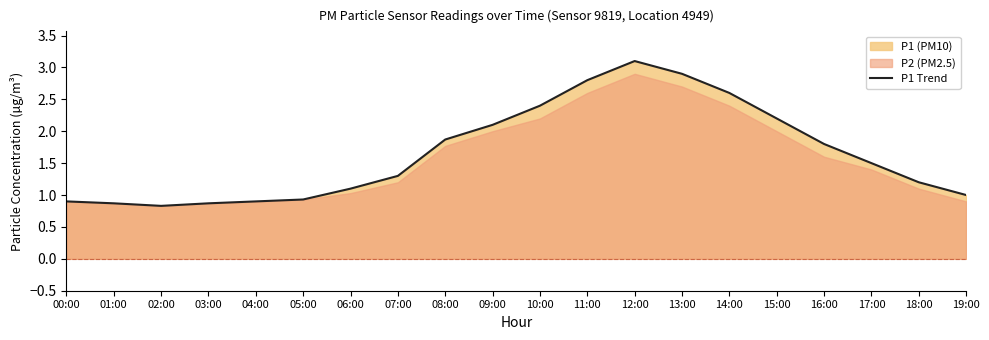

List the labels in order of value, largest first.

12:00, 13:00, 11:00, 14:00, 10:00, 15:00, 09:00, 08:00, 16:00, 17:00, 07:00, 18:00, 06:00, 19:00, 05:00, 00:00, 04:00, 01:00, 03:00, 02:00